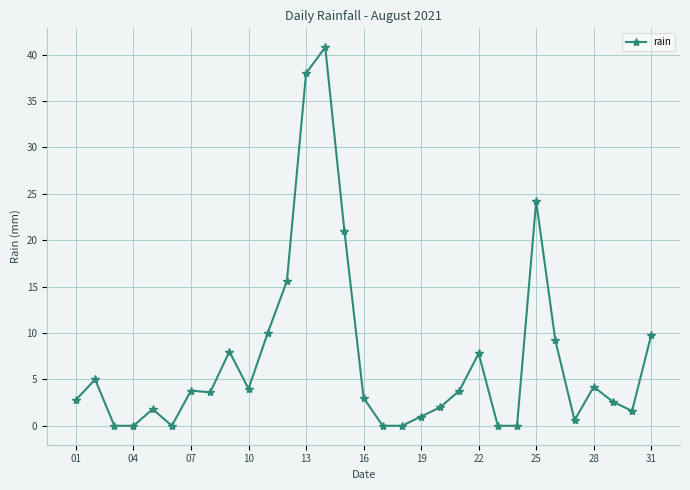

What is the greatest value displayed?

40.8